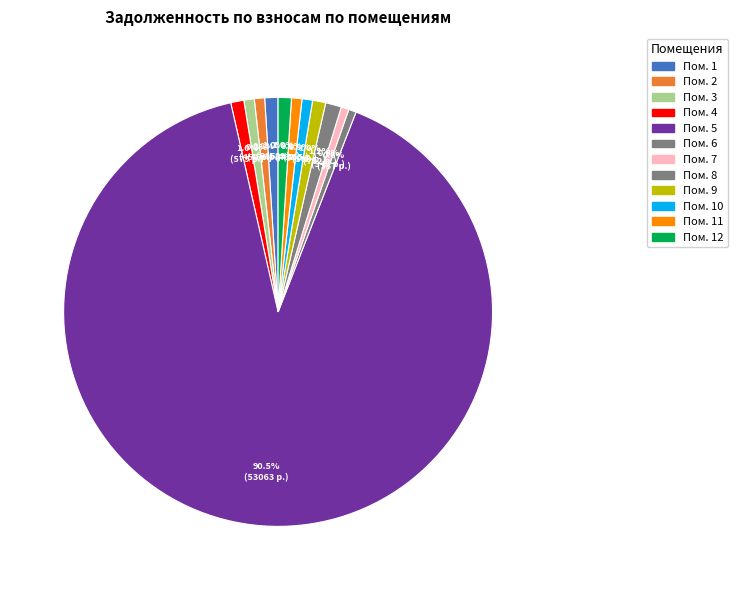

Which category has the smallest portion of the pie?

6